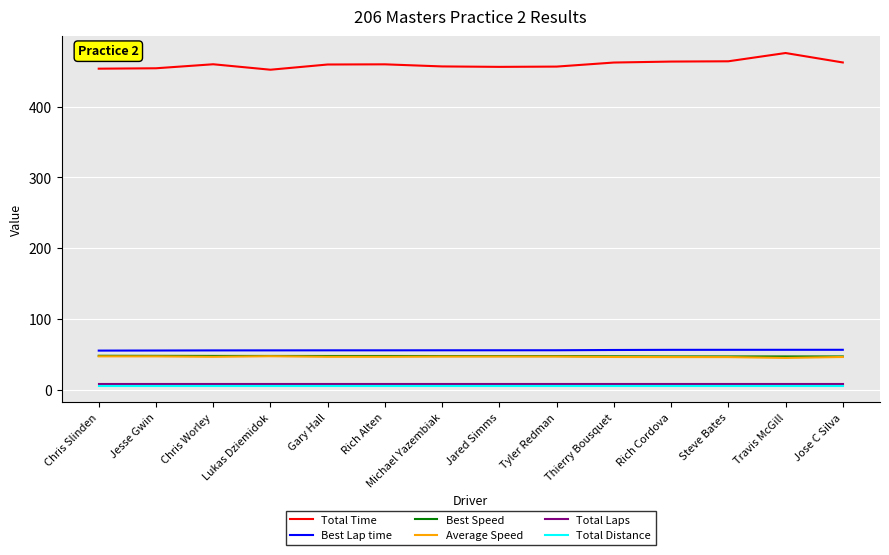

What is the lowest value of the Best Speed series?

47.5